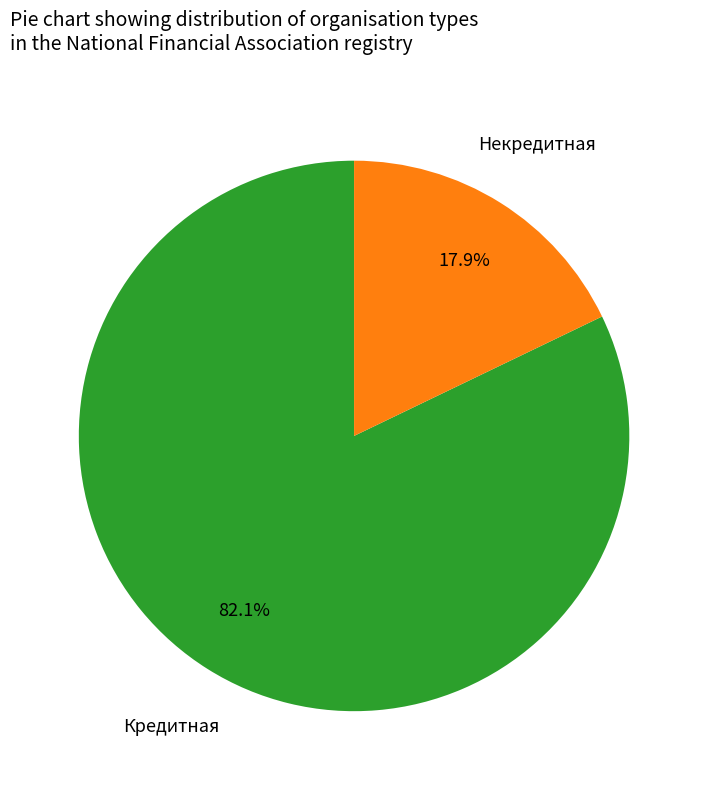

What is the ratio of the value at Кредитная to the value at Некредитная?

4.6